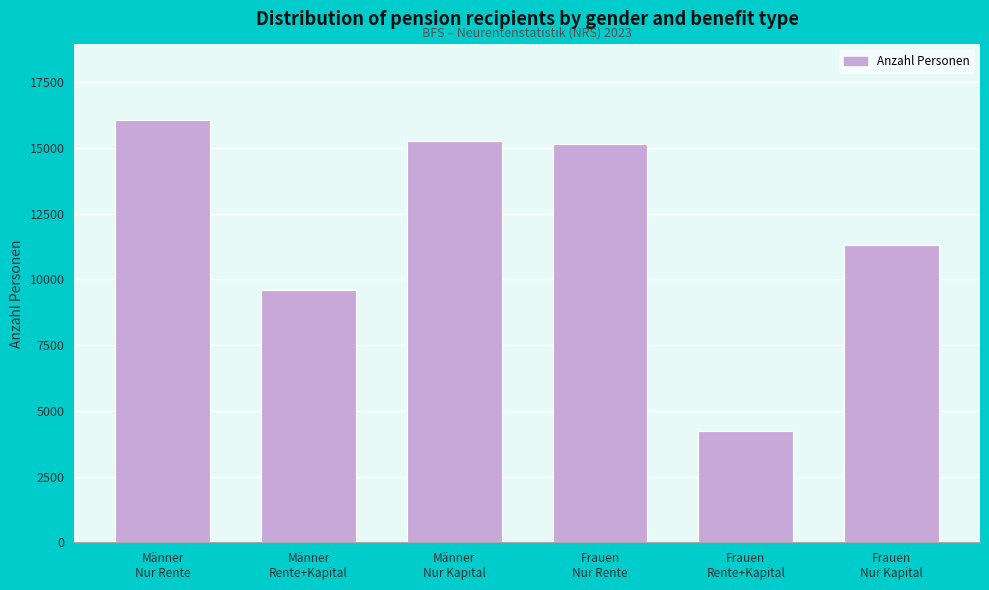

Reading right to left, extract all data points from this chart.

11299	4221	15156	15275	9580	16042